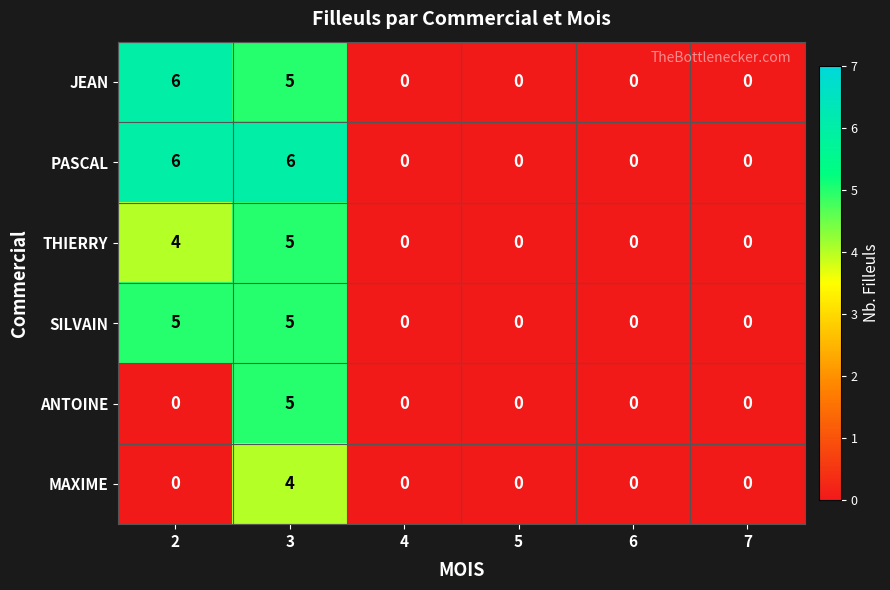

At which category is the sum across all series the highest?

3